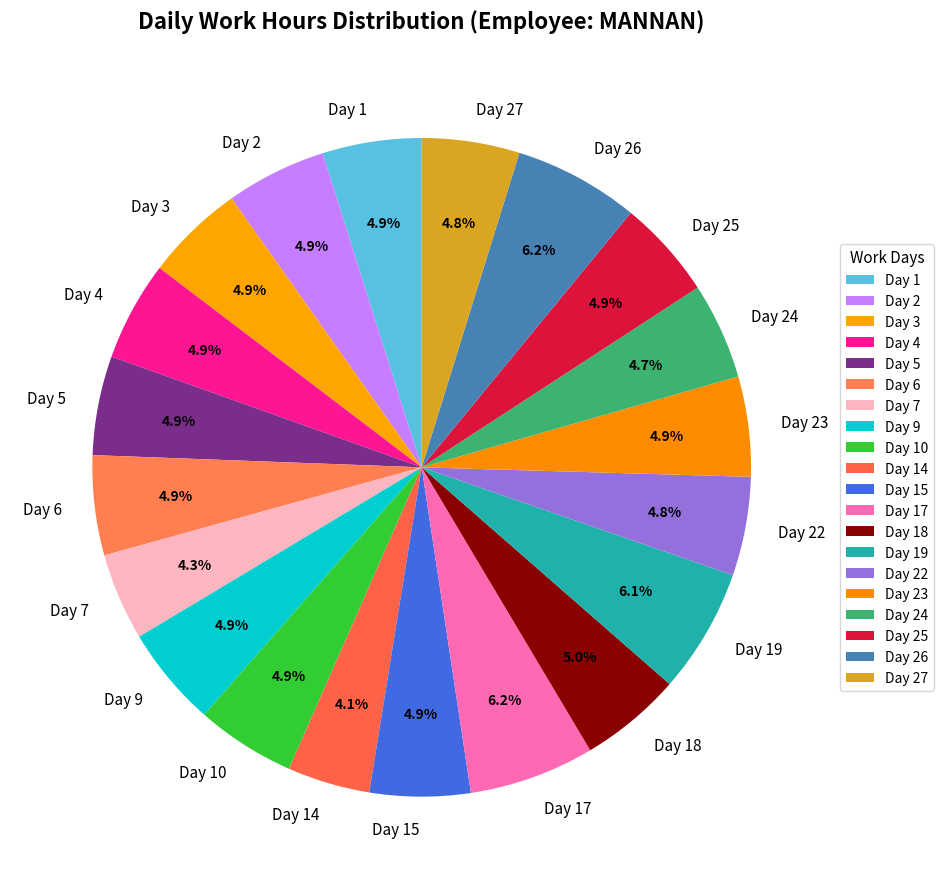

Does Day 25 represent more than half of the total?

No